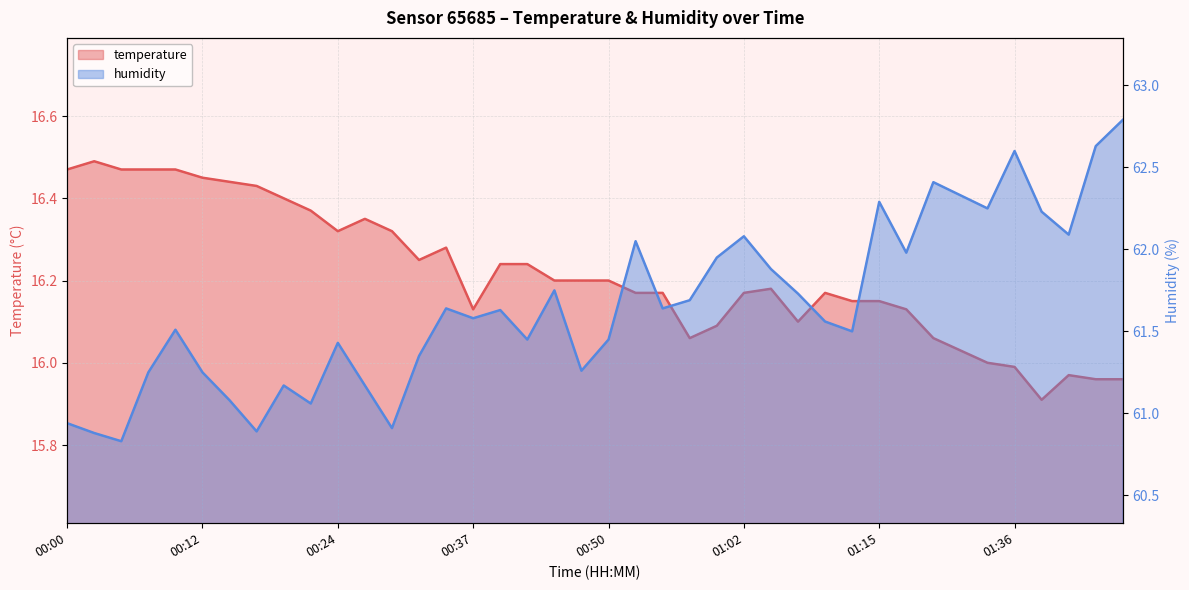

At which category is the sum across all series the highest?

01:49